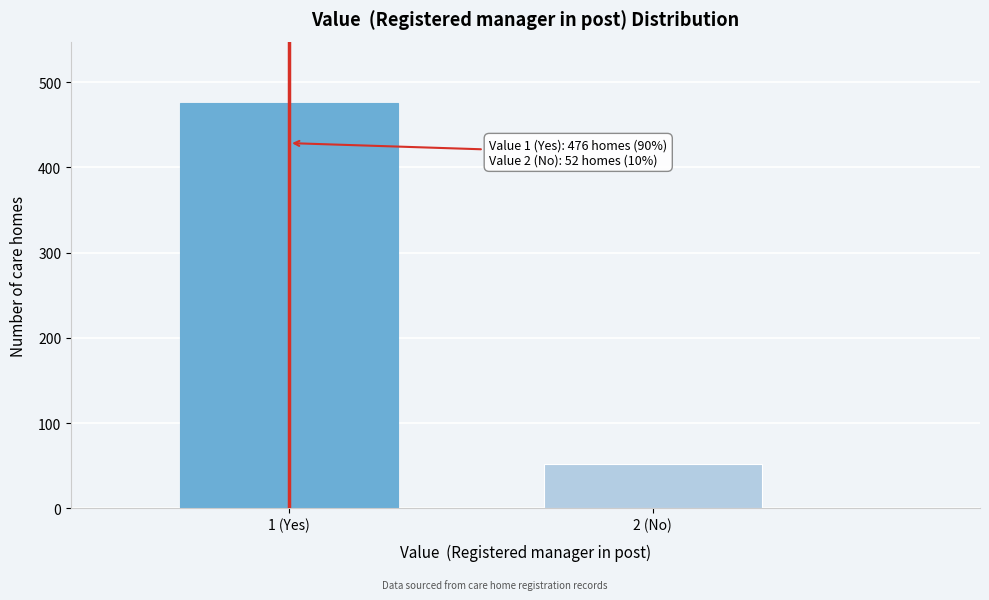

Reading right to left, extract all data points from this chart.

2 (No)=52	1 (Yes)=476